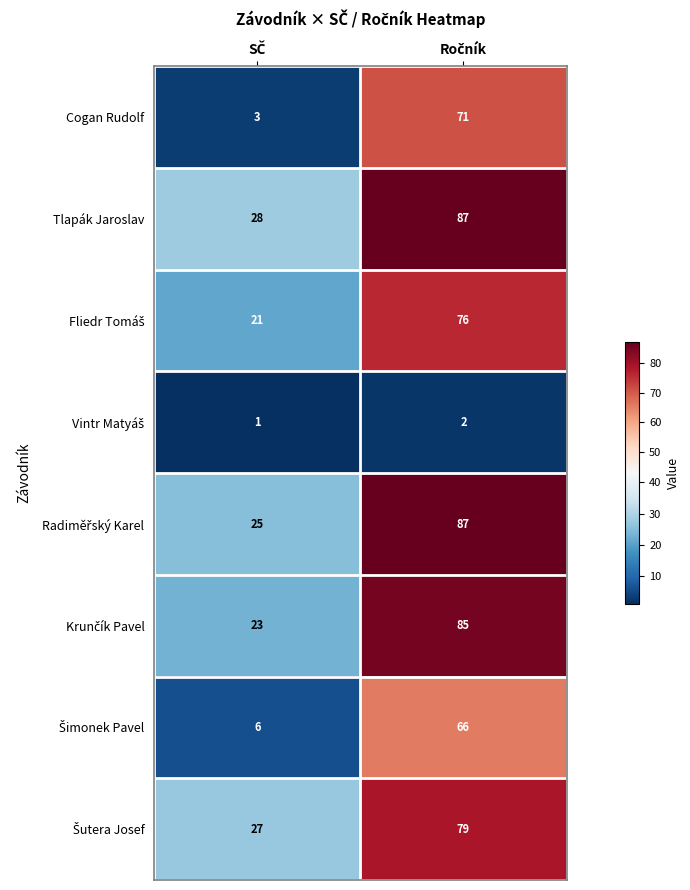

Which series has the widest spread of values?

Cogan Rudolf